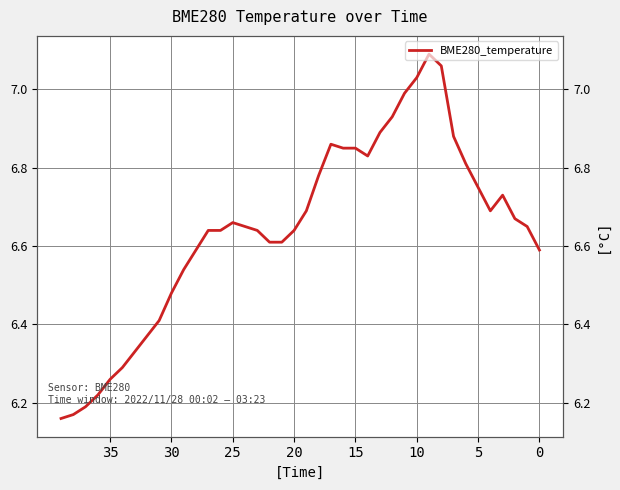

Between 14 and 11, which is larger?

11